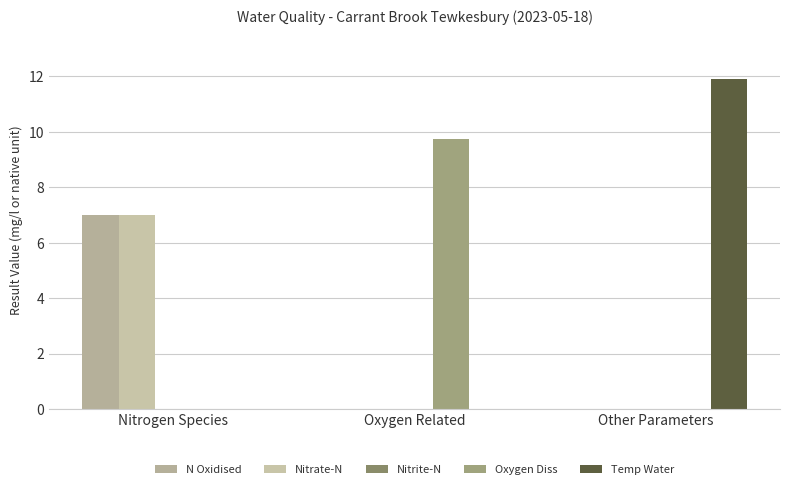

List the labels in order of Nitrate-N value, smallest first.

Oxygen Related, Other Parameters, Nitrogen Species